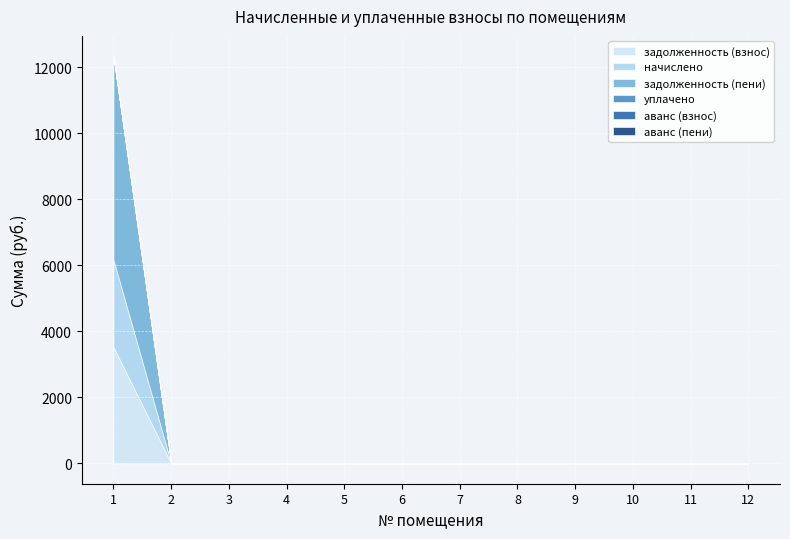

What is the average value of the начислено series?

220.2